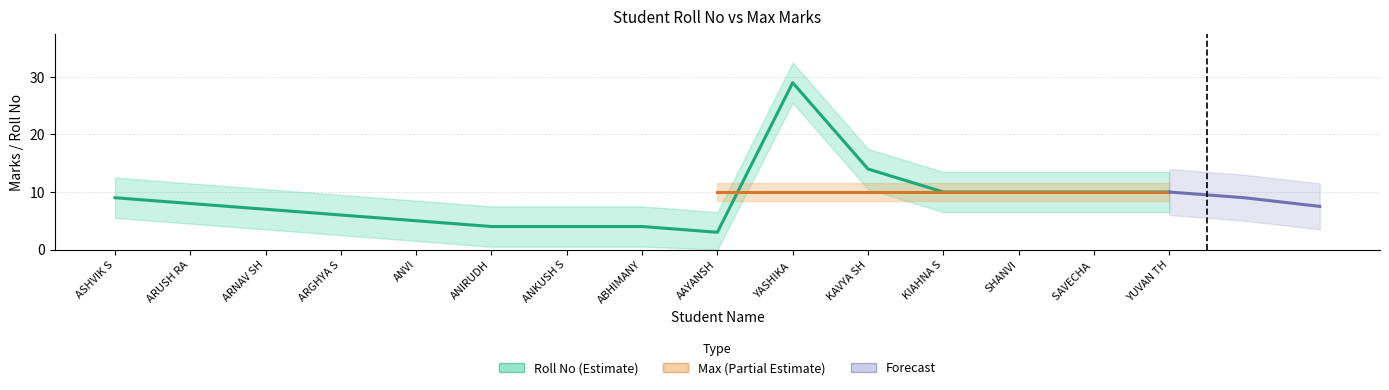

The chart shows a value of 18 at SAVECHA. True or false?

False